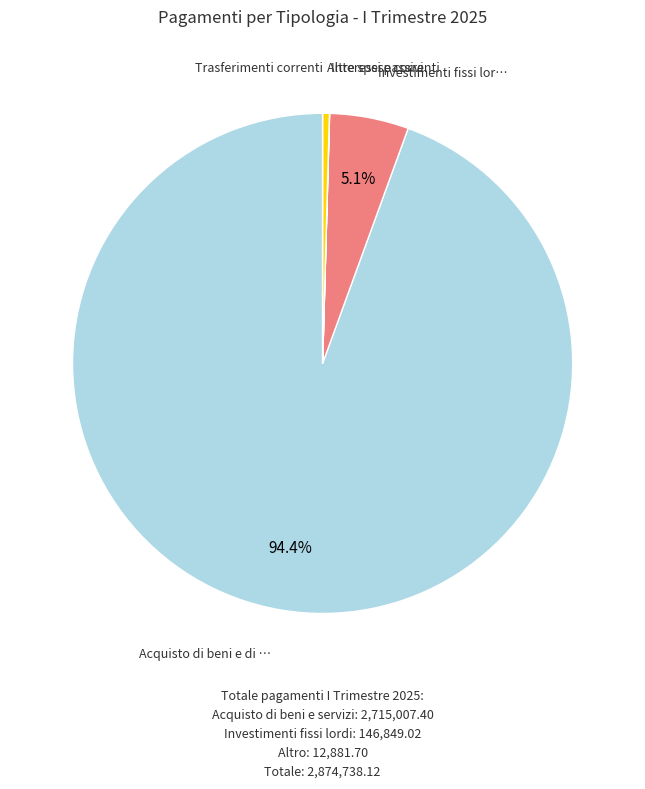

Is there any slice that represents more than half of the pie?

Yes